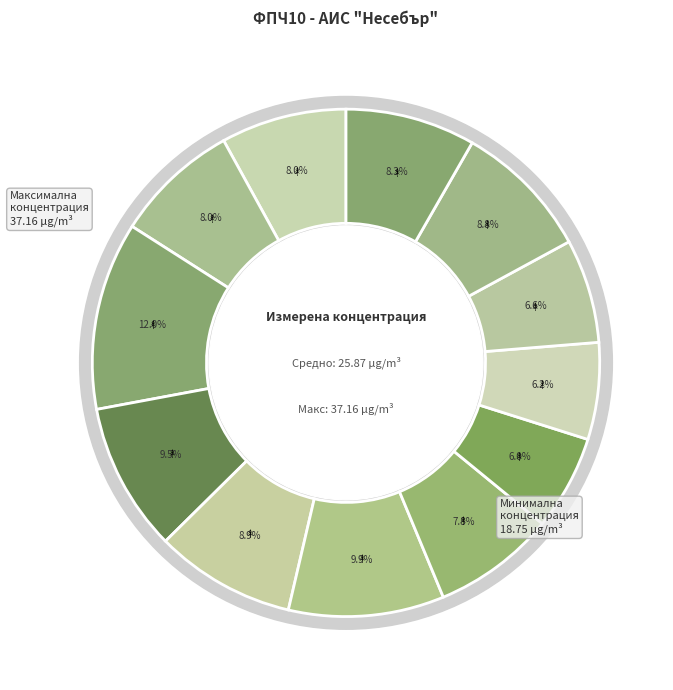

To the nearest percent, what portion does 2021-08-09 represent?

6%